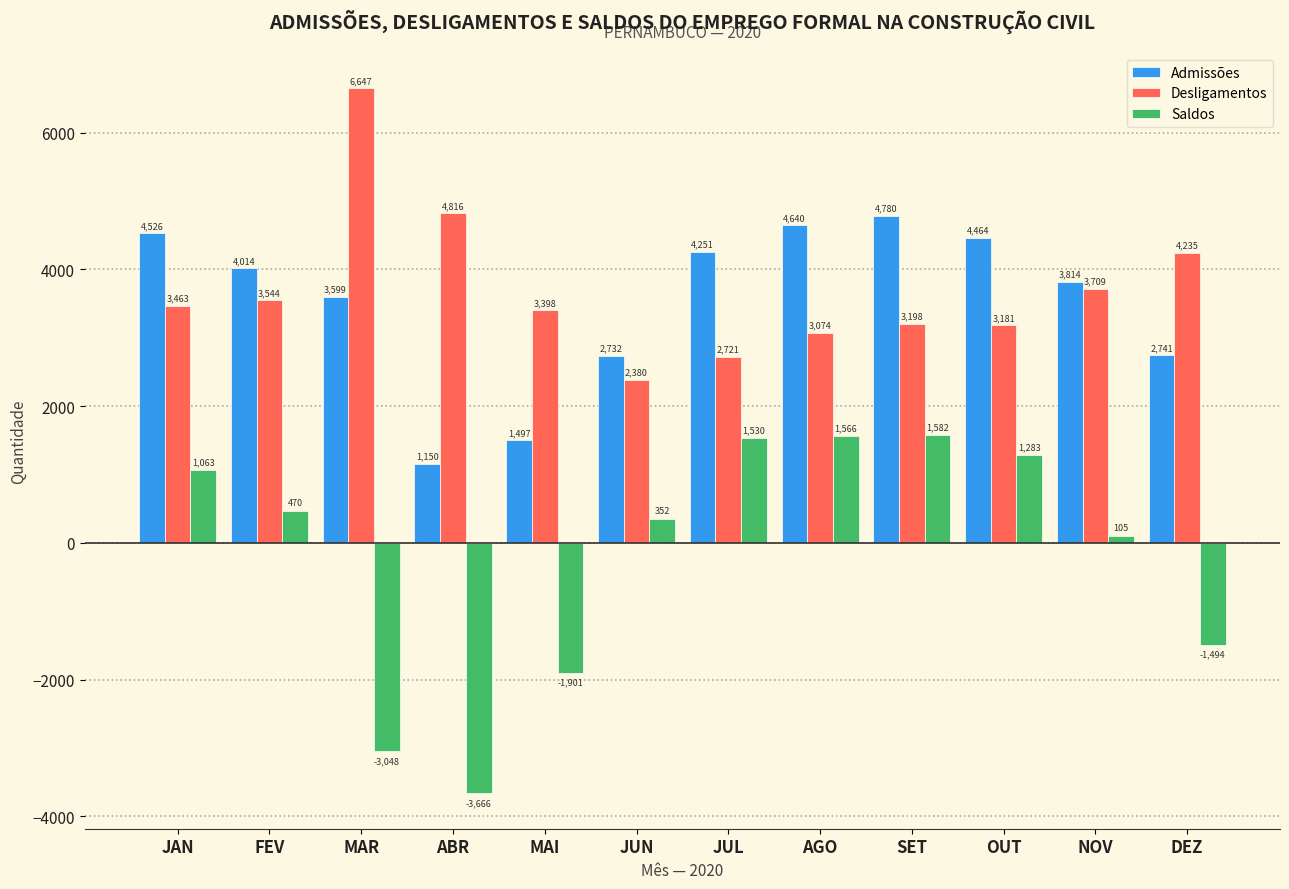

What is the maximum value for Desligamentos?

6647